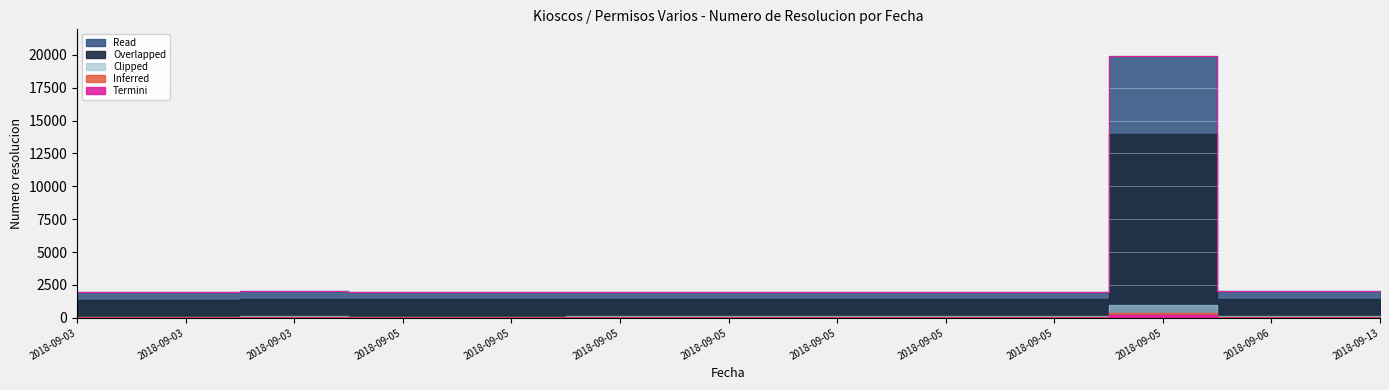

How many categories are shown in the chart?

13